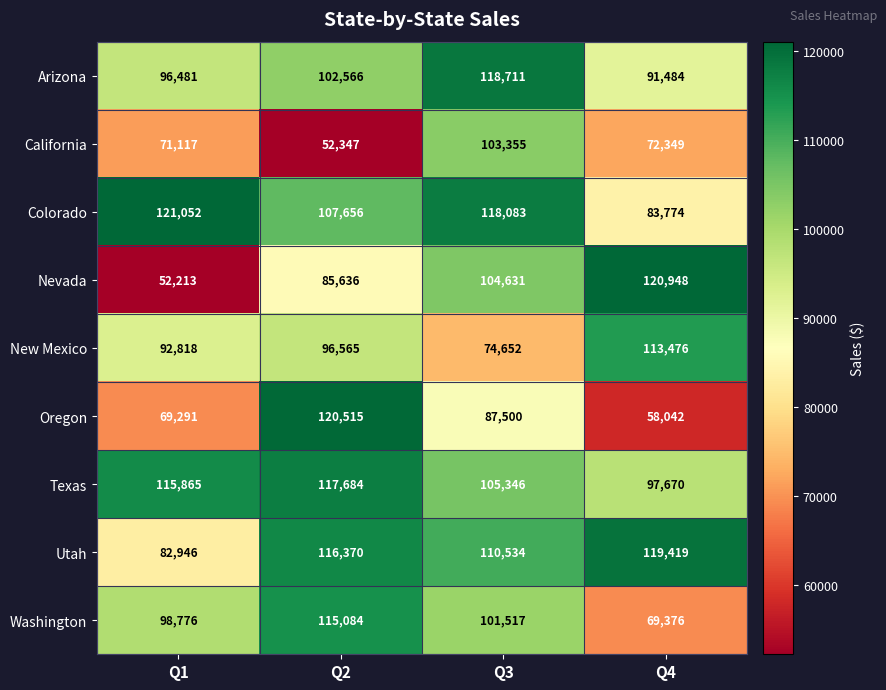

List the series in order of their peak value, lowest first.

California, New Mexico, Washington, Texas, Arizona, Utah, Oregon, Nevada, Colorado